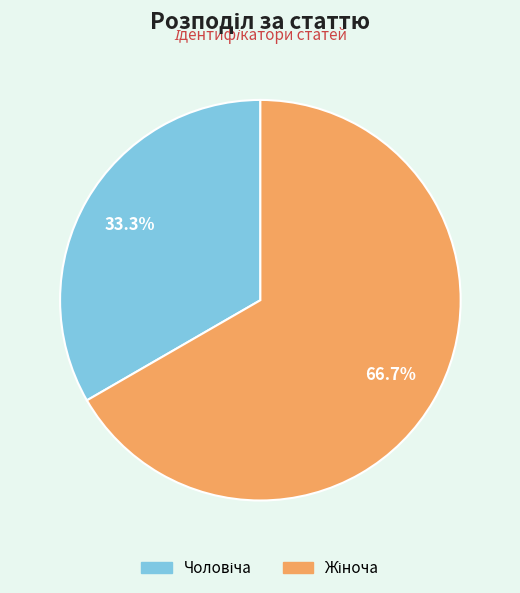

Is there any slice that represents more than half of the pie?

Yes